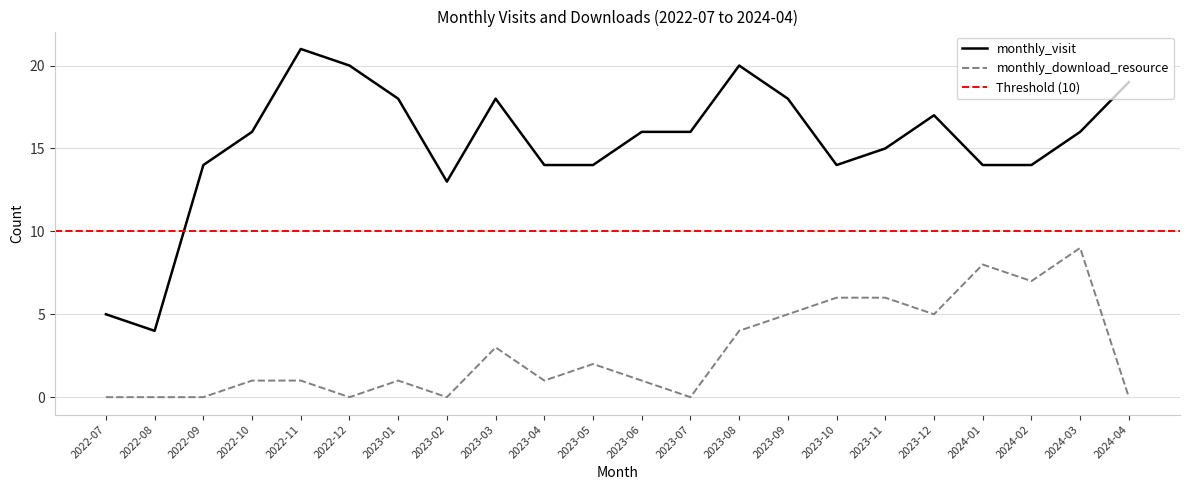

How many interior local peaks does the monthly_download_resource series have?

5